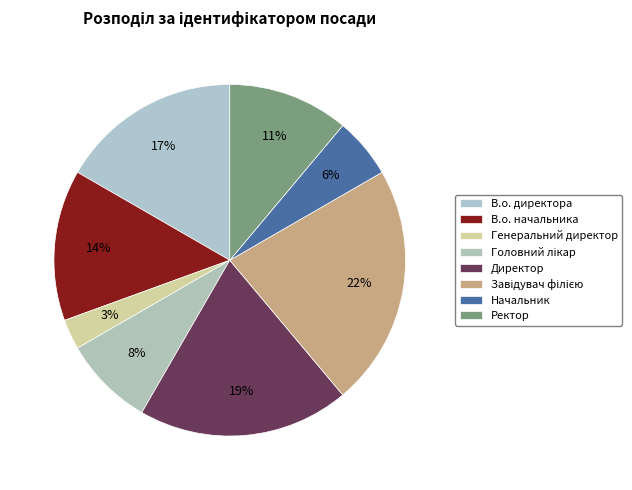

How many segments does this pie chart have?

8